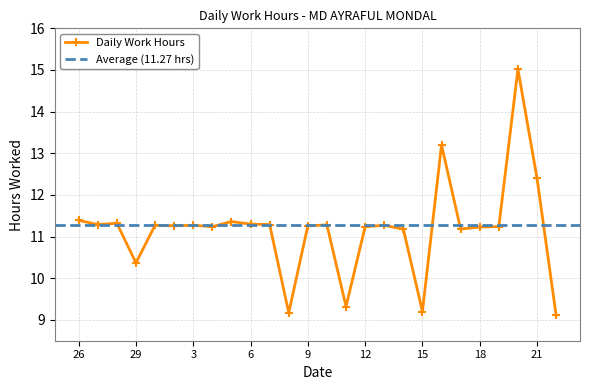

How many lines are shown in the chart?

1